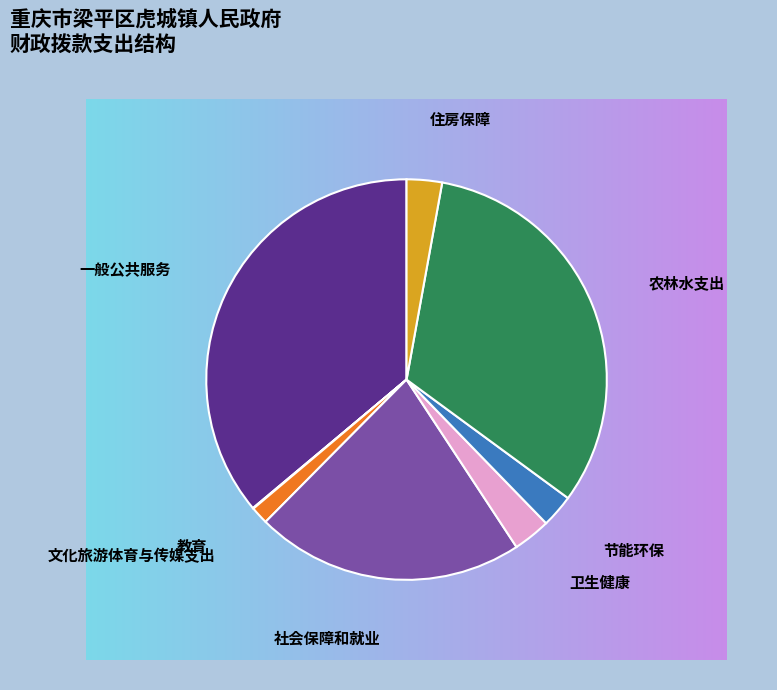

Is 节能环保 the majority of the pie?

No